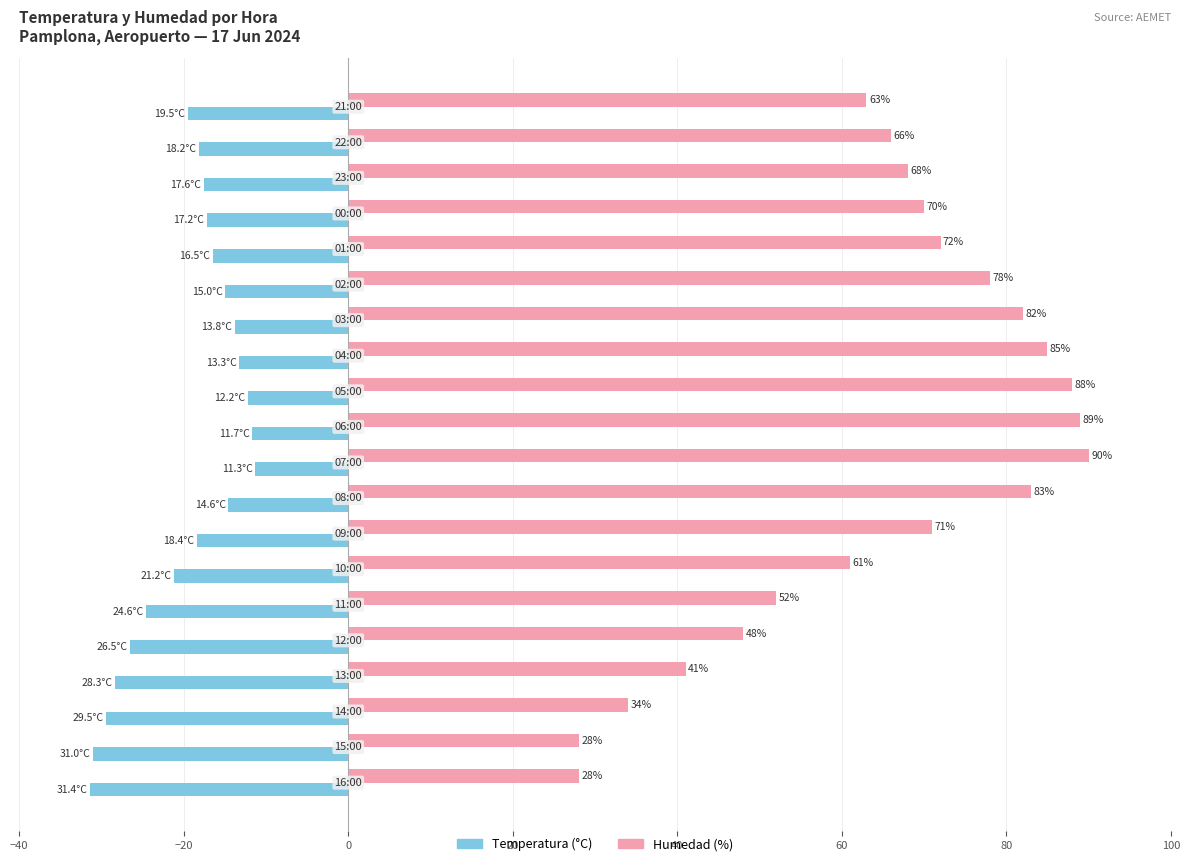

Count the number of categories in the chart.

20